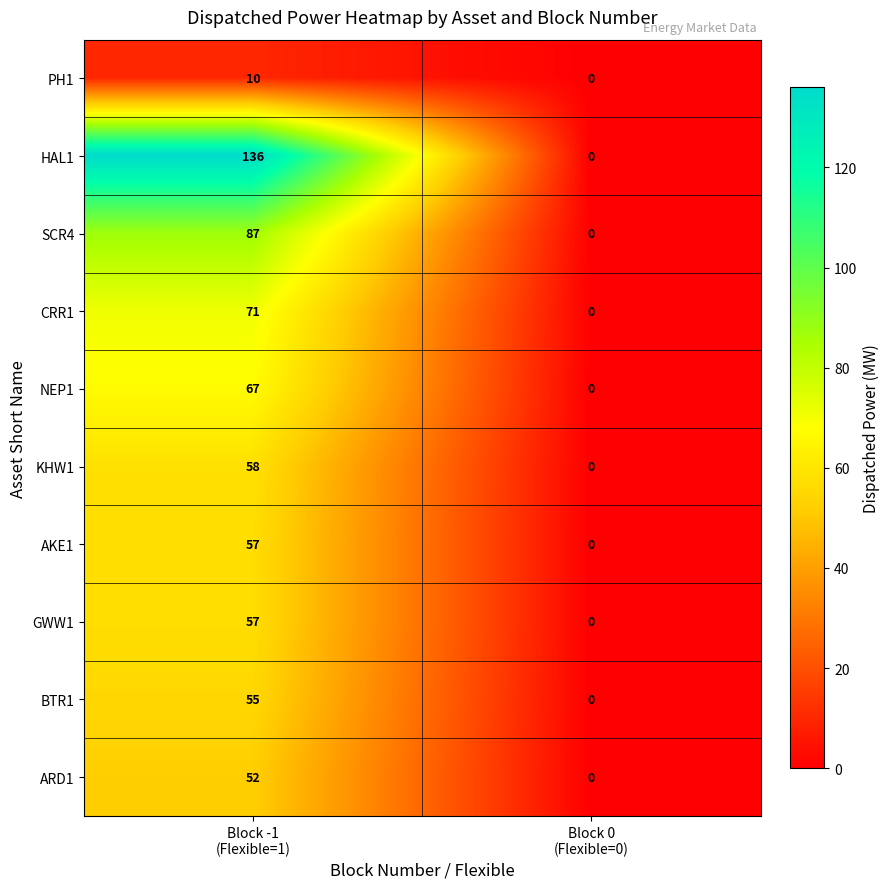

Which series has the largest range (max minus min)?

HAL1